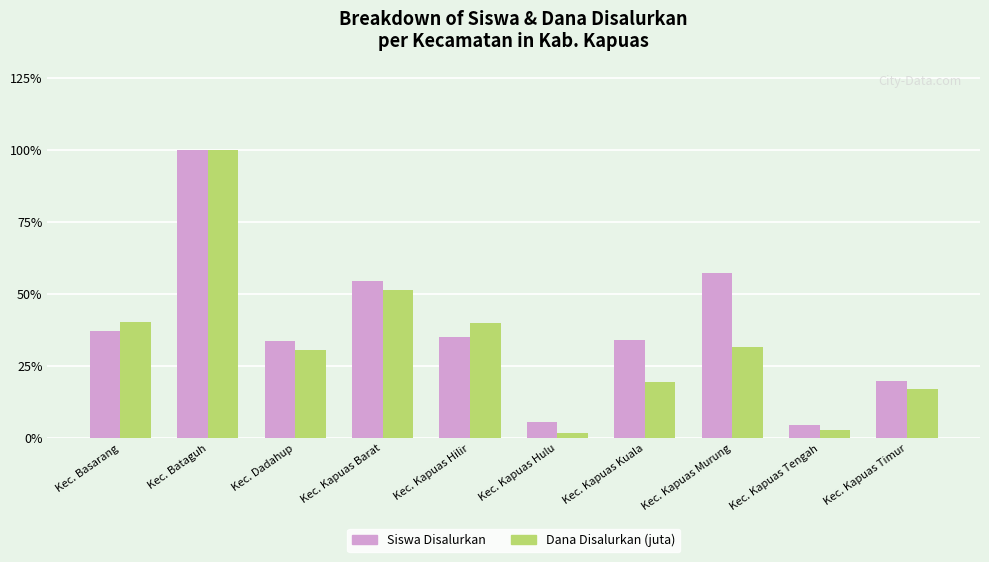

What is the total value across all series at Kec. Kapuas Hilir?

74.9